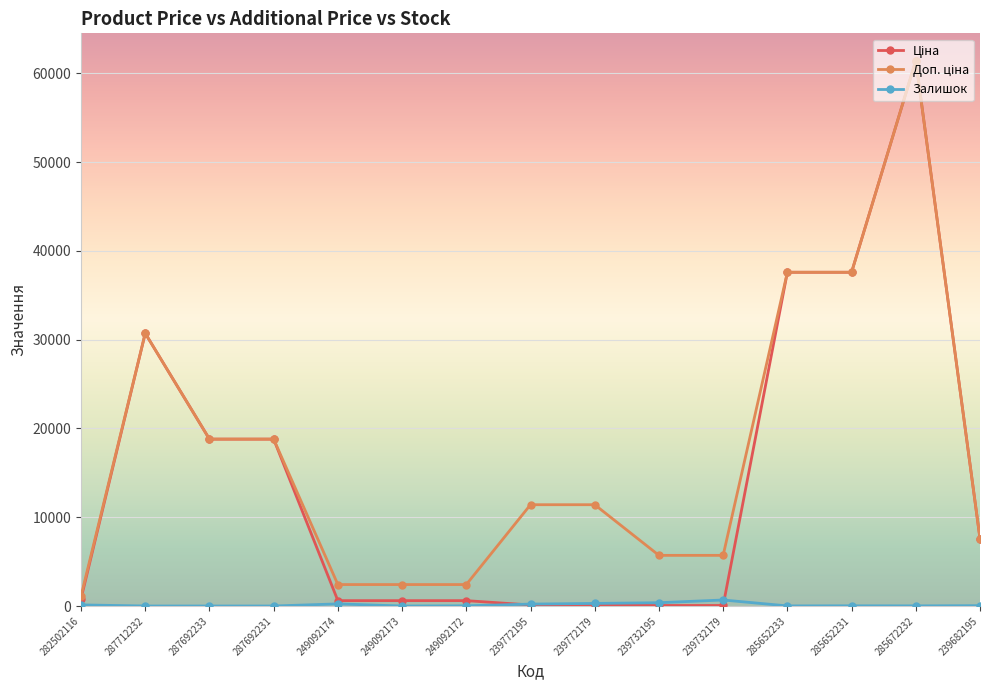

At which category is the sum across all series the highest?

285672232